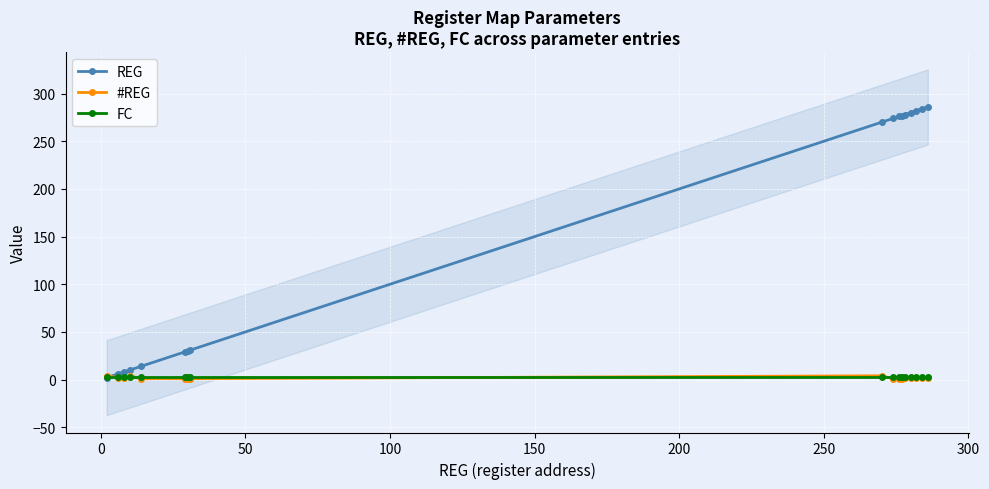

True or false: REG and FC cross at least once.

True